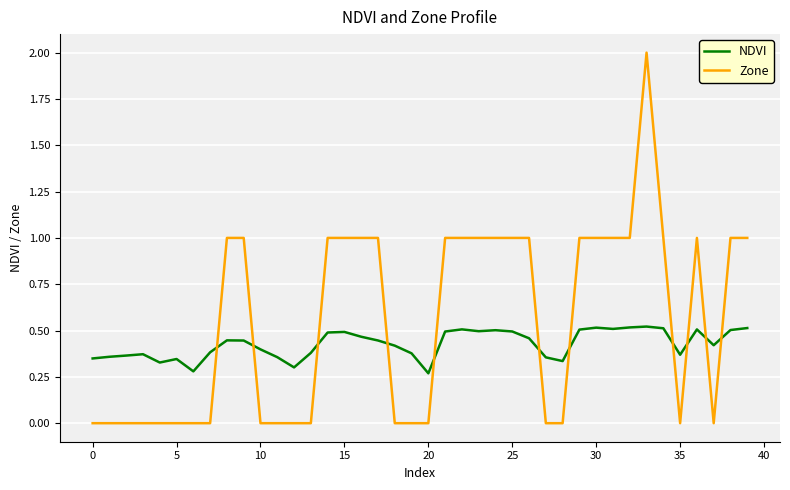

Which series ends up on top after the final intersection of NDVI and Zone?

Zone